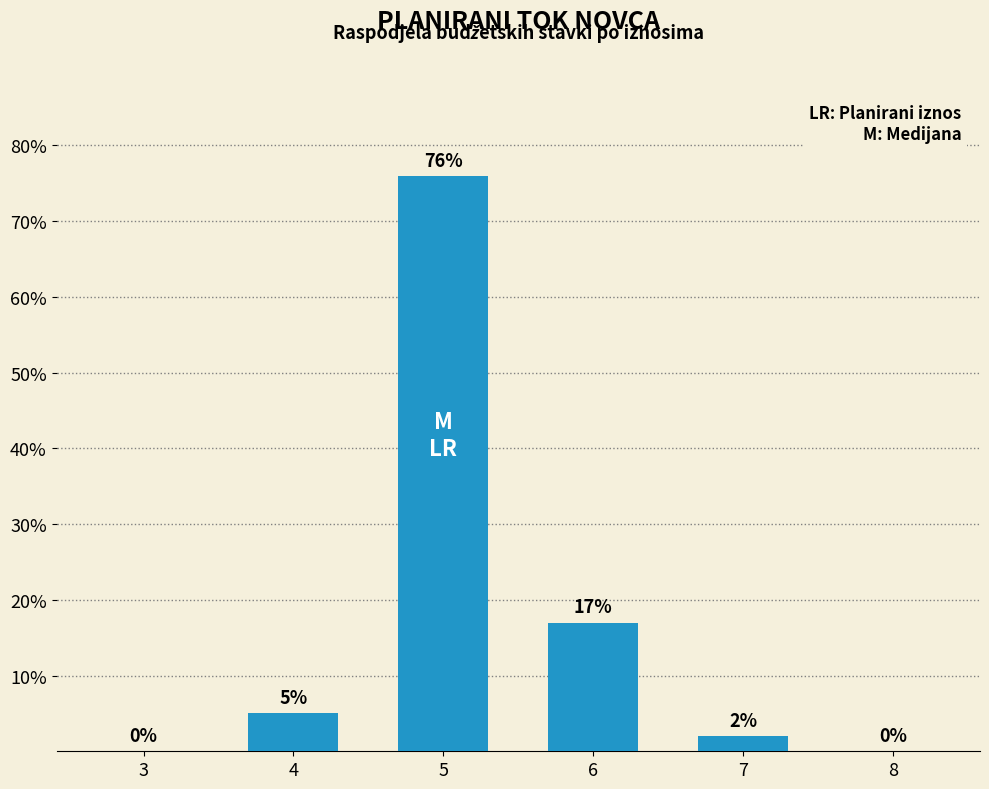

What is the sum of all values?

100